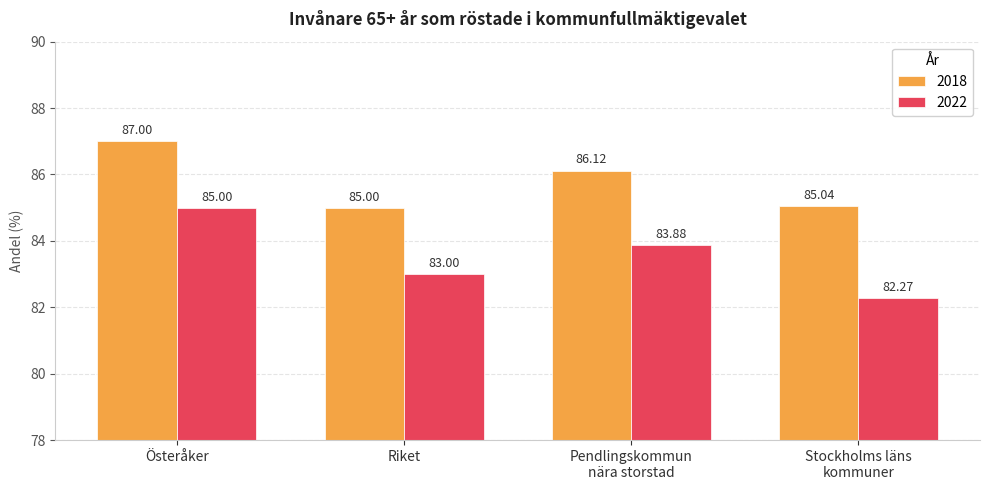

What are all the series names shown in the legend?

2018, 2022